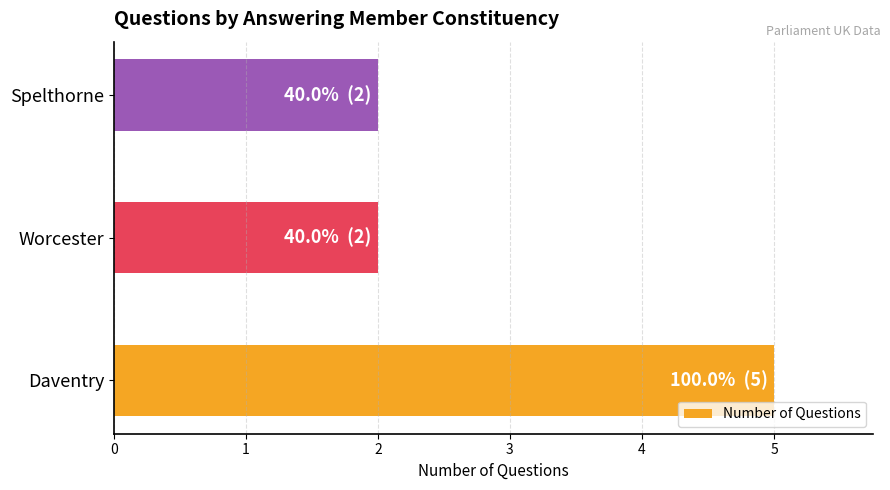

Reading top to bottom, transcribe all the data shown in this chart.

Spelthorne=2	Worcester=2	Daventry=5